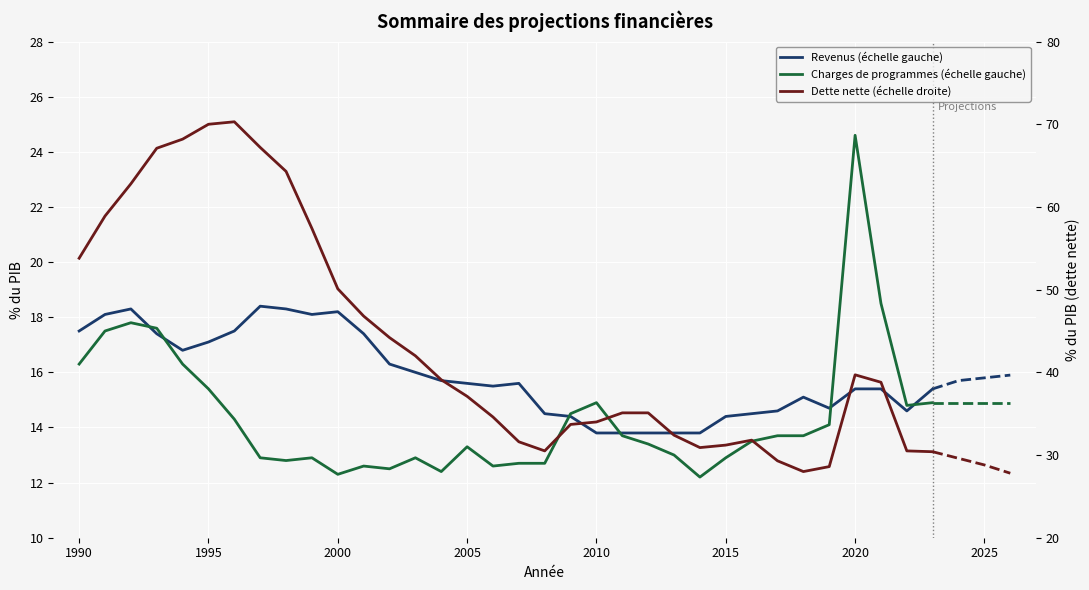

What is the value of the Revenus (échelle gauche) point at the 24th from the left?

13.8